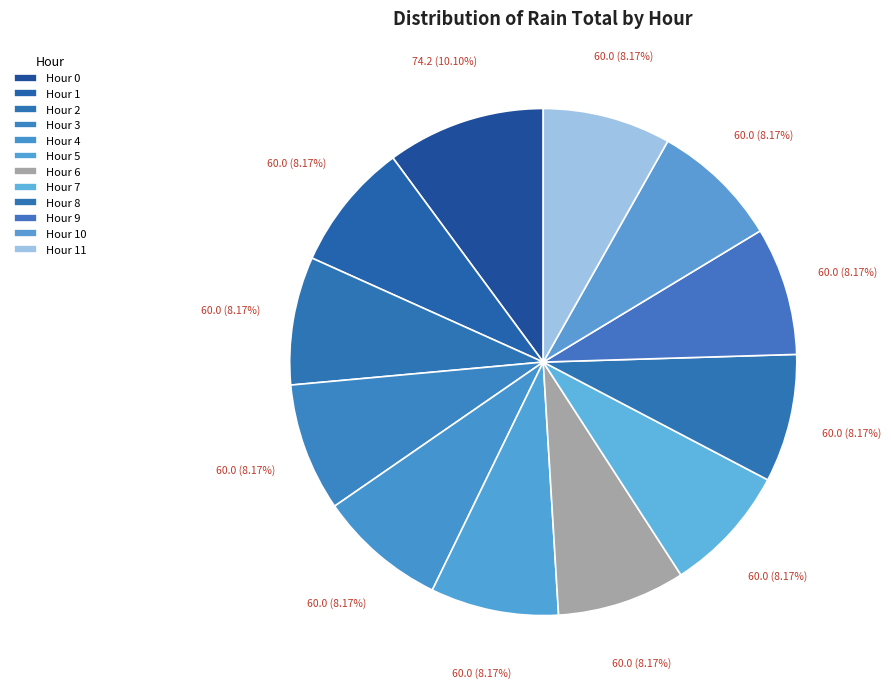

How many segments does this pie chart have?

12